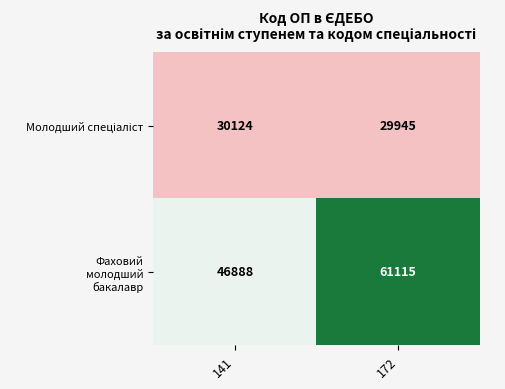

At how many categories does at least one series exceed 34934?

2